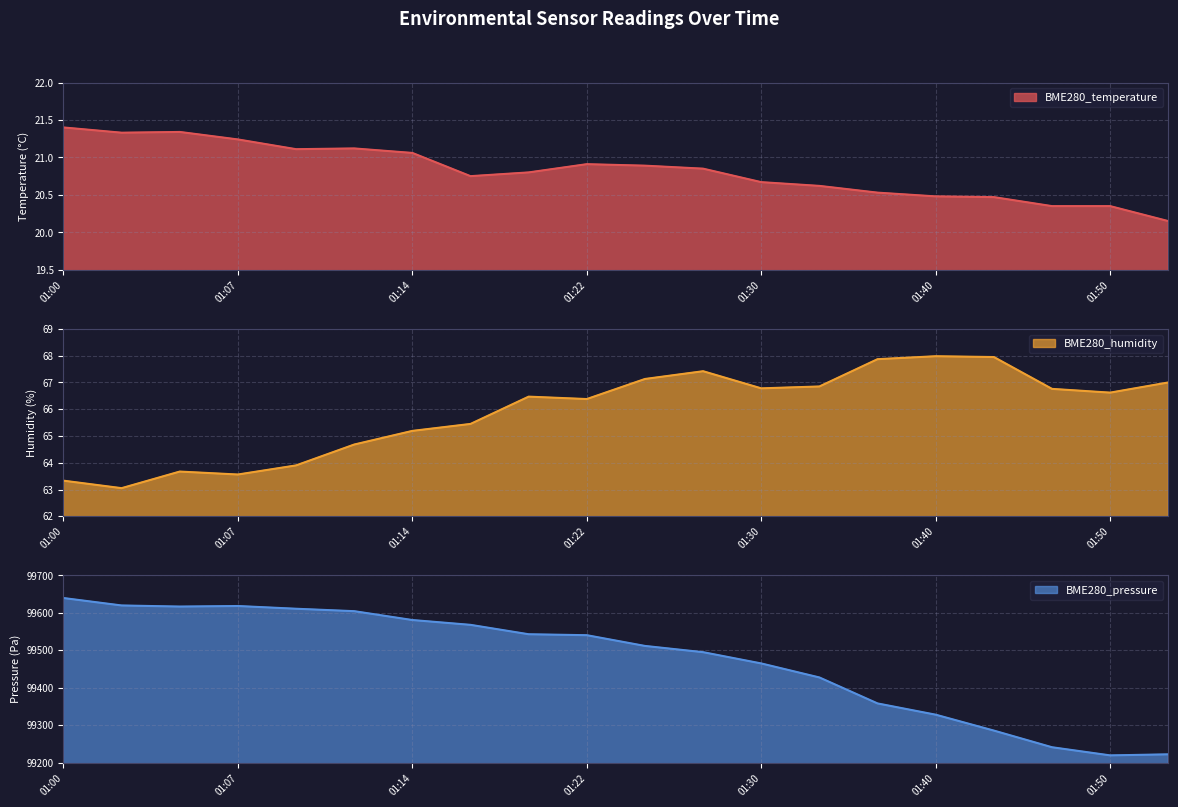

What is the average value of the BME280_temperature series?

20.8